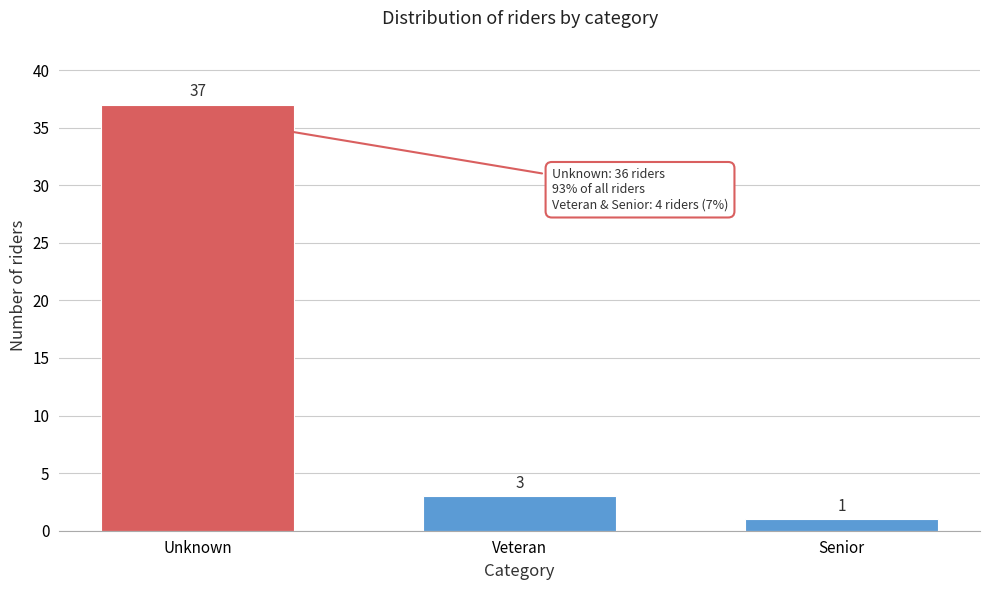

Reading left to right, transcribe all the data shown in this chart.

Unknown=37	Veteran=3	Senior=1